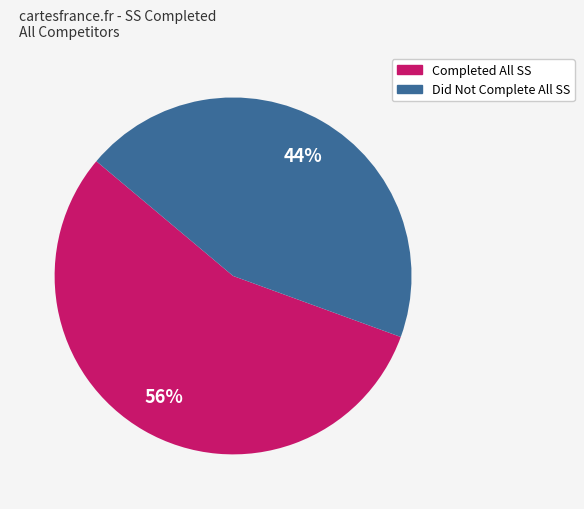

To the nearest percent, what is the average slice percentage?

50%